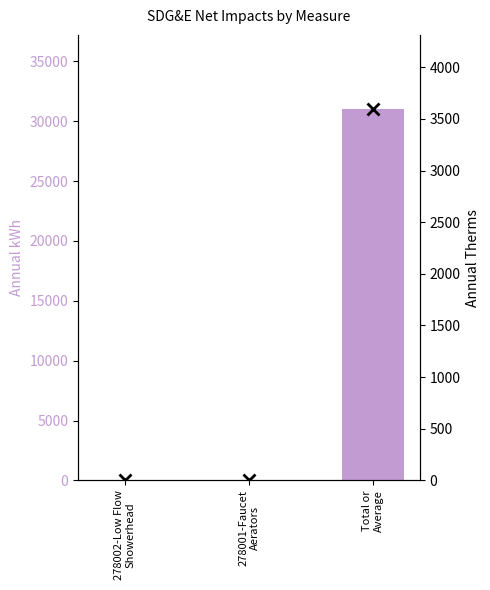

How many data points in Annual Therms are less than 5?

1